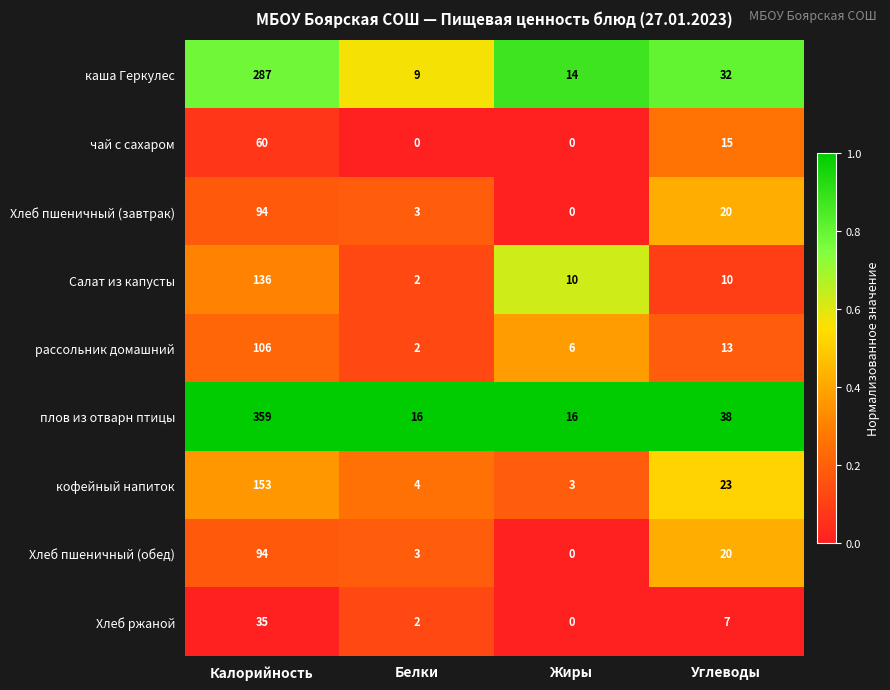

Between Белки and Жиры, which series saw the biggest shift?

Салат из капусты